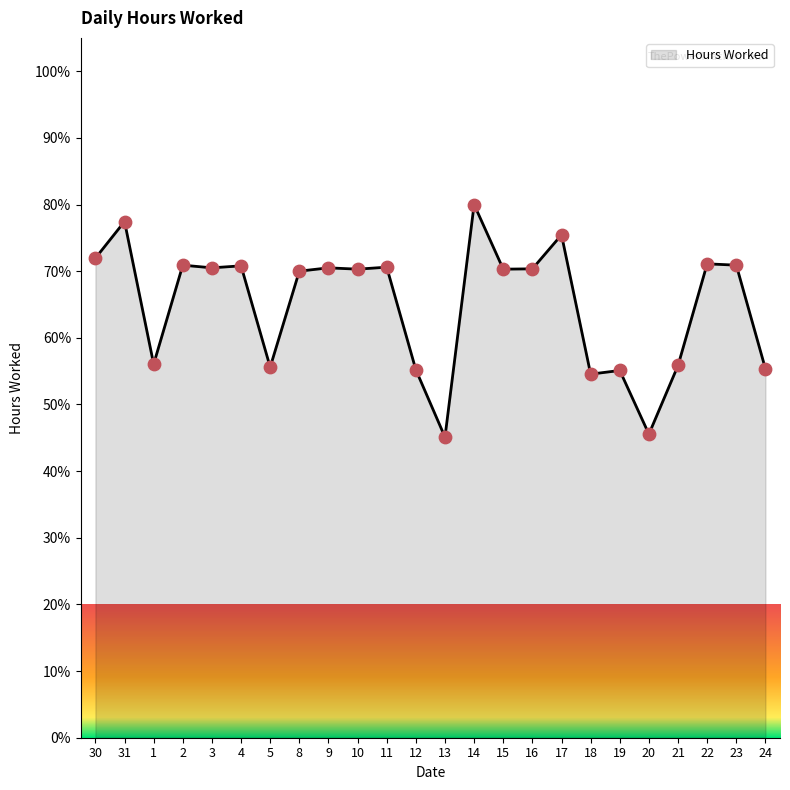

What is the ratio of the value at 19 to the value at 3?

0.8